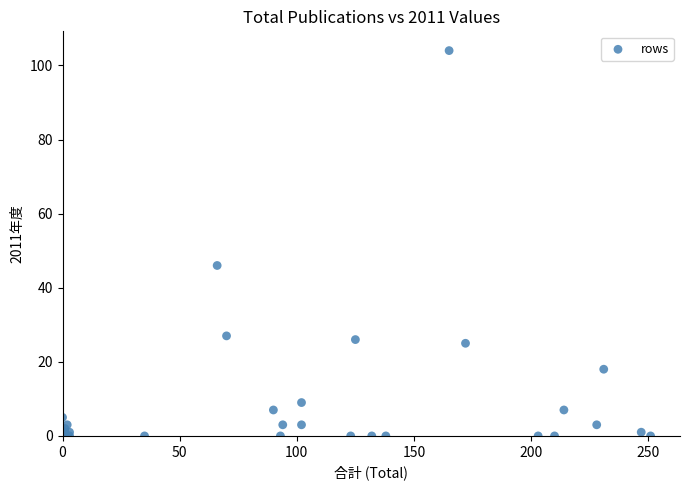

What Y value in the scatter plot is closest to 52?

46